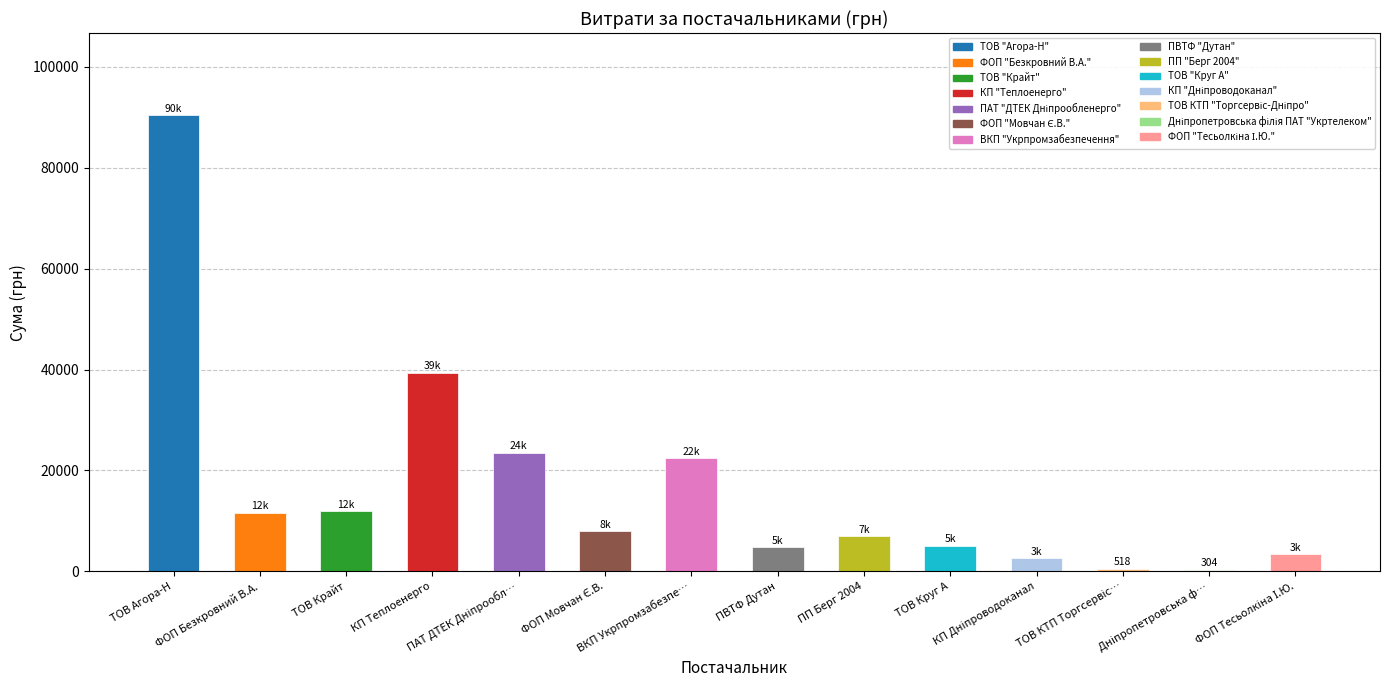

What is the maximum value shown in the chart?

90452.6